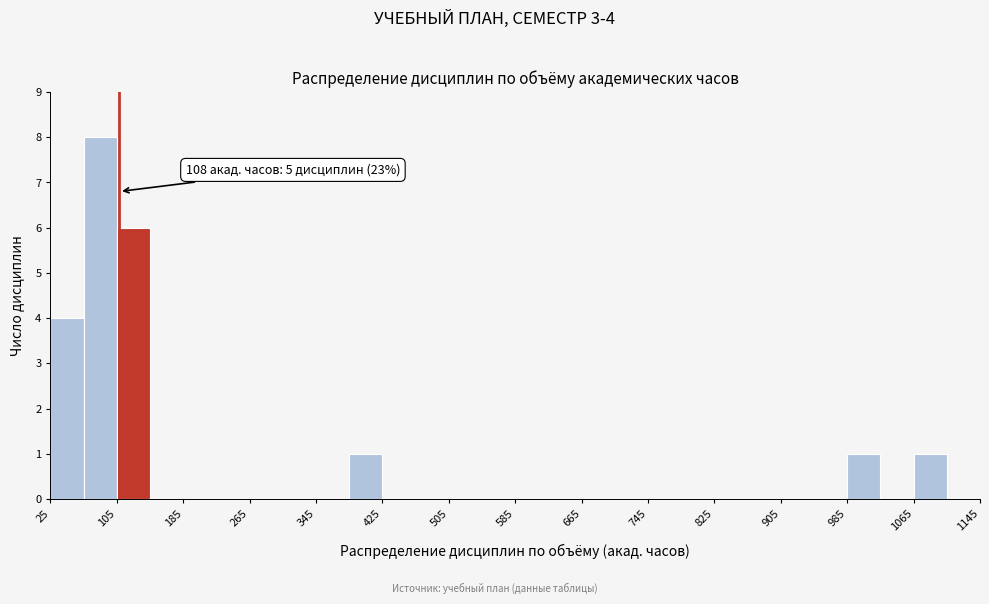

Over which range of the x-axis is the bar tallest?

65 to 105